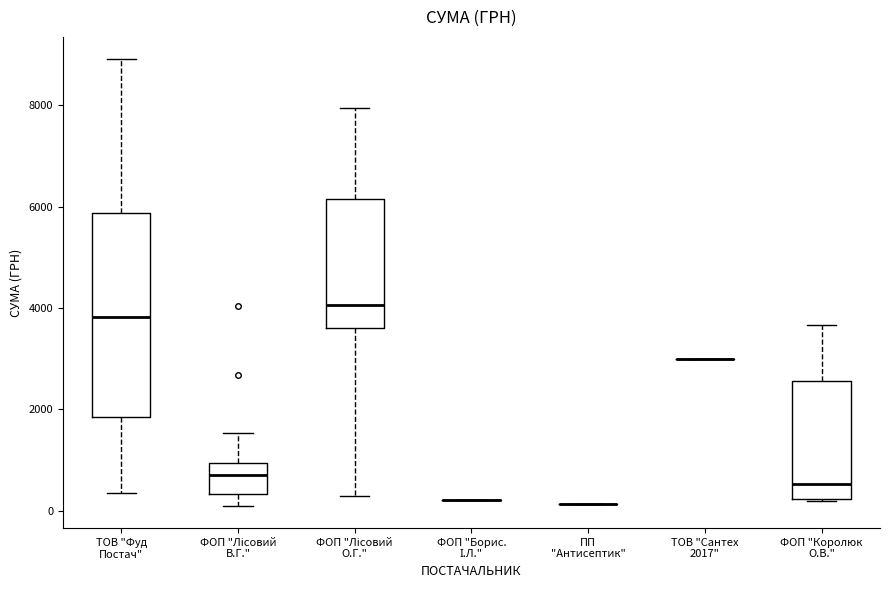

Where does the upper whisker of the box for ФОП "Лісовий О.Г." end on the y-axis? The values are not printed on the chart, so give them approximately, as read against the axis.

8000